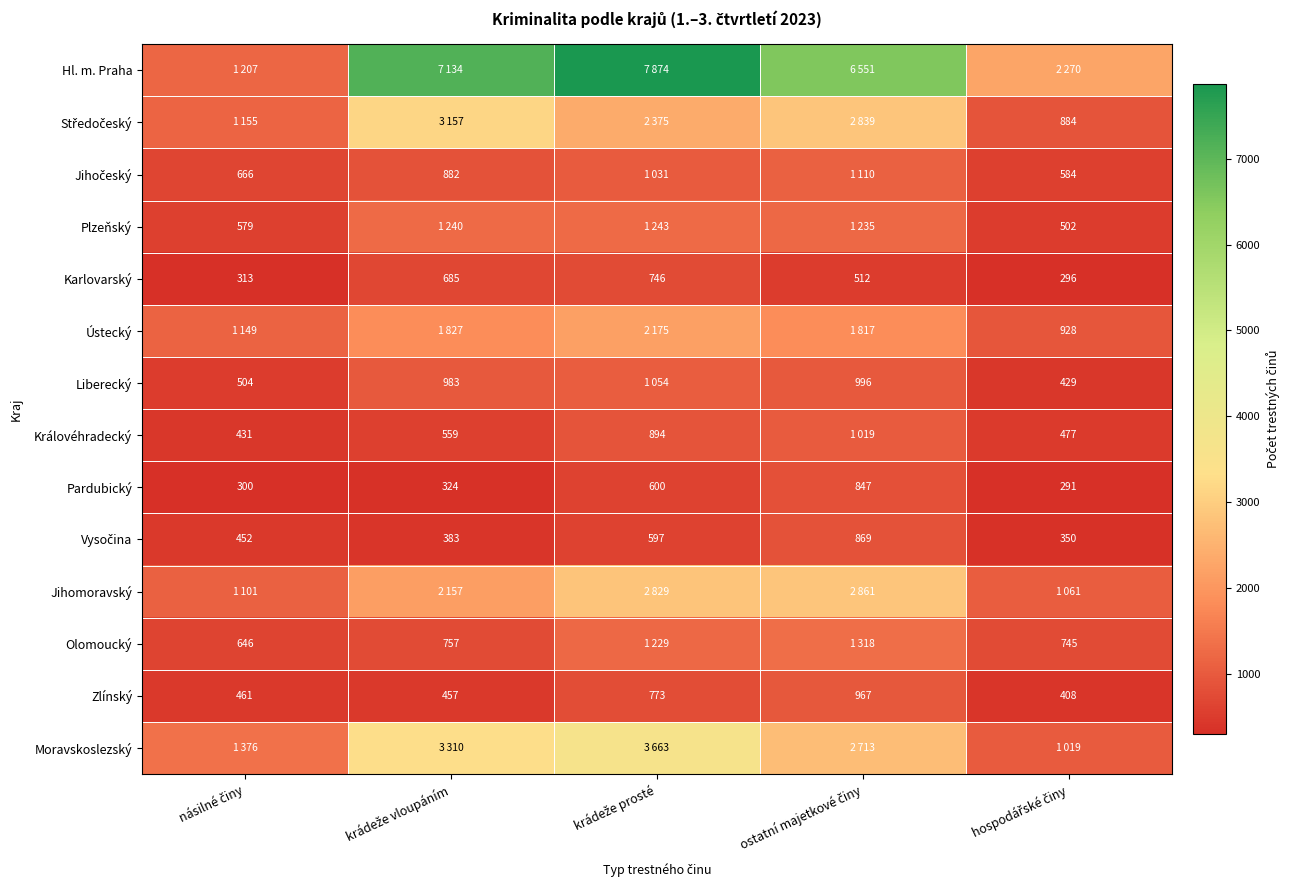

What is the maximum value for Pardubický?

847